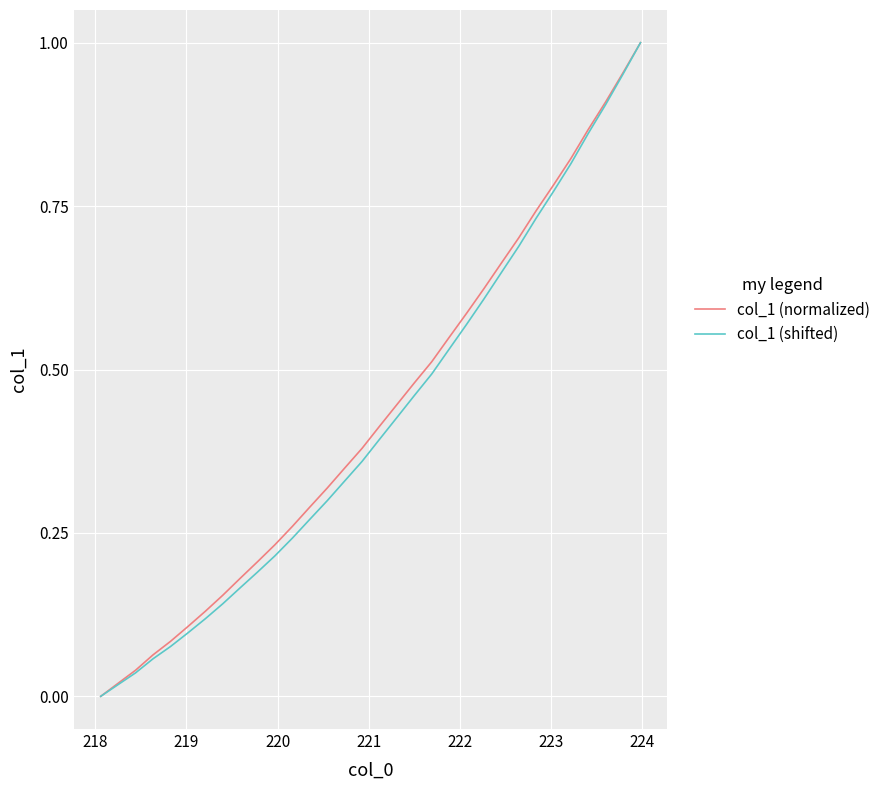

True or false: col_1 (normalized) and col_1 (shifted) cross at least once.

False